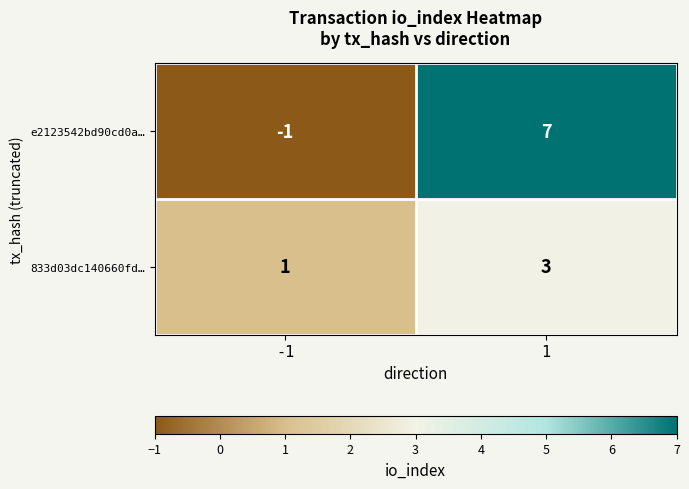

What is the highest value of the e2123542bd90cd0a… series?

7